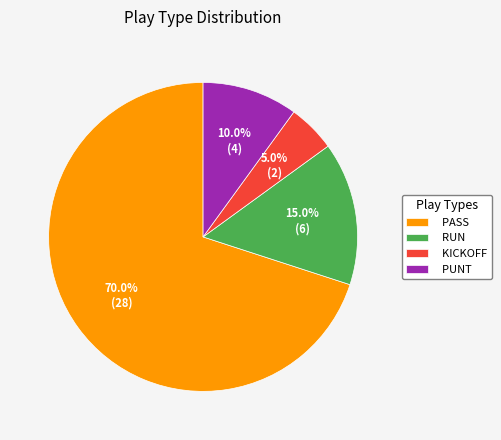

Combined, what portion of the pie is PASS and RUN?

85.0%